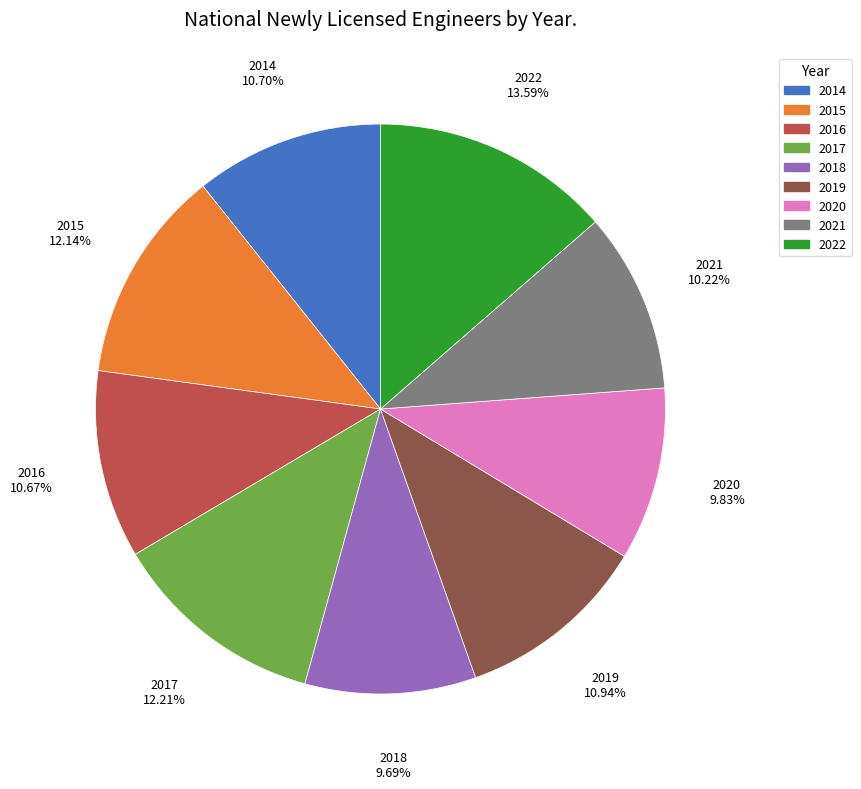

Count the number of slices in the pie.

9